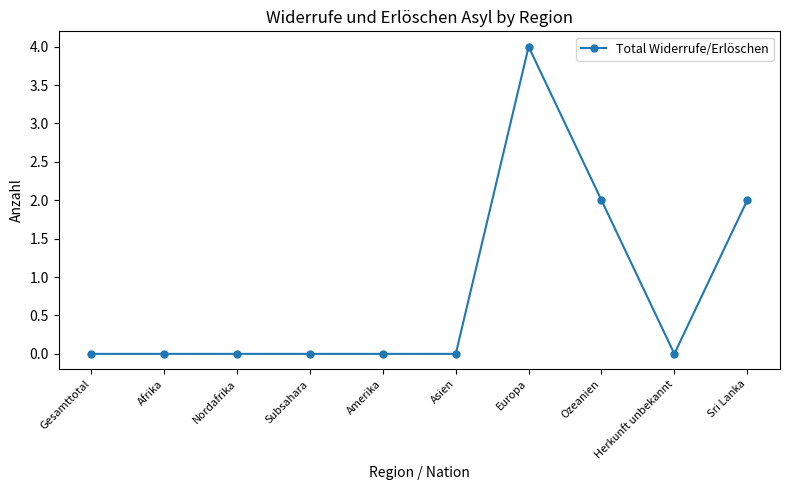

Reading left to right, what are all the values shown in this chart?

Gesamttotal=0	Afrika=0	Nordafrika=0	Subsahara=0	Amerika=0	Asien=0	Europa=4	Ozeanien=2	Herkunft unbekannt=0	Sri Lanka=2